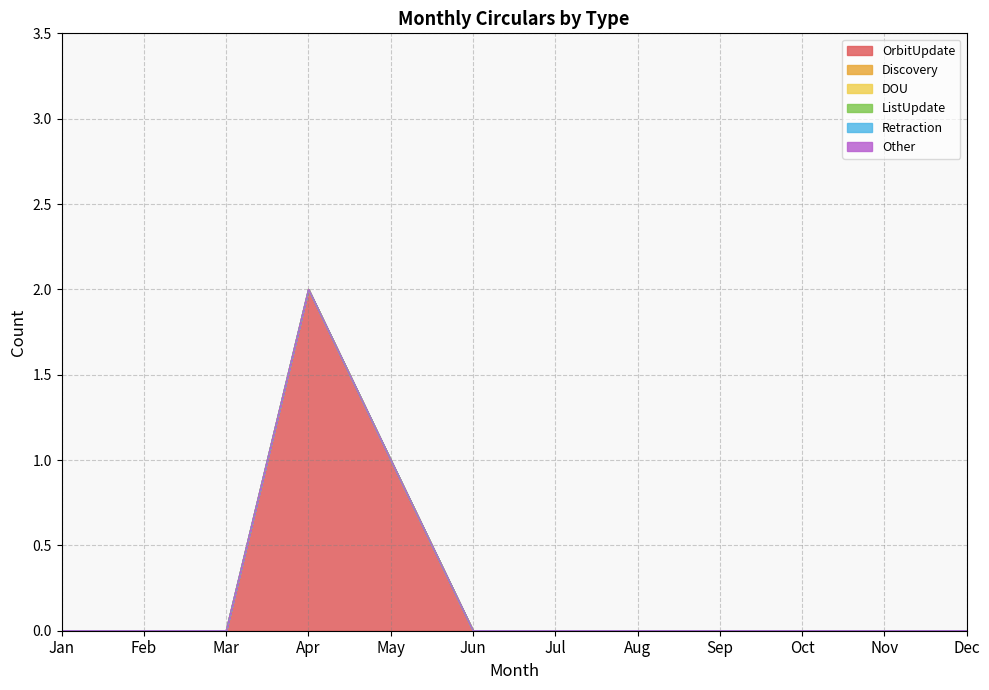

List the labels in order of Other value, smallest first.

Jan, Feb, Mar, Apr, May, Jun, Jul, Aug, Sep, Oct, Nov, Dec